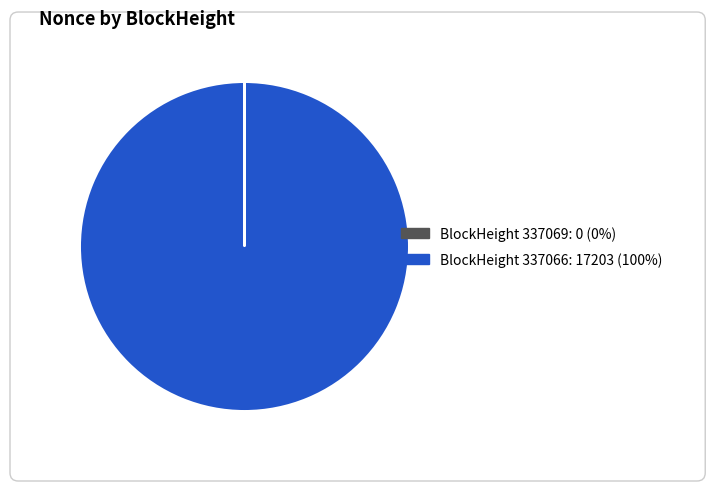

What is the largest slice in the pie chart?

337066